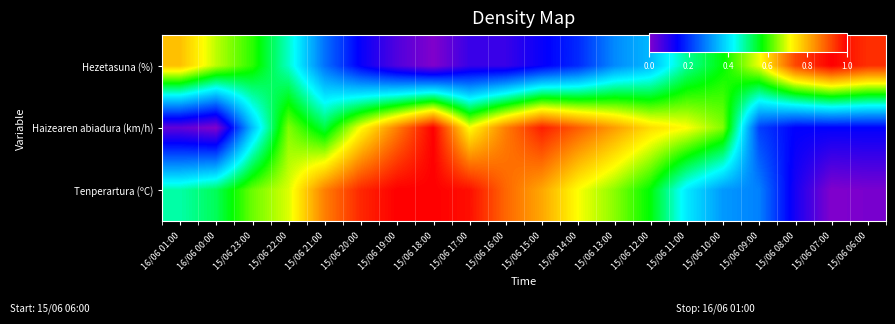

At which category is the sum across all series the highest?

15/06 18:00